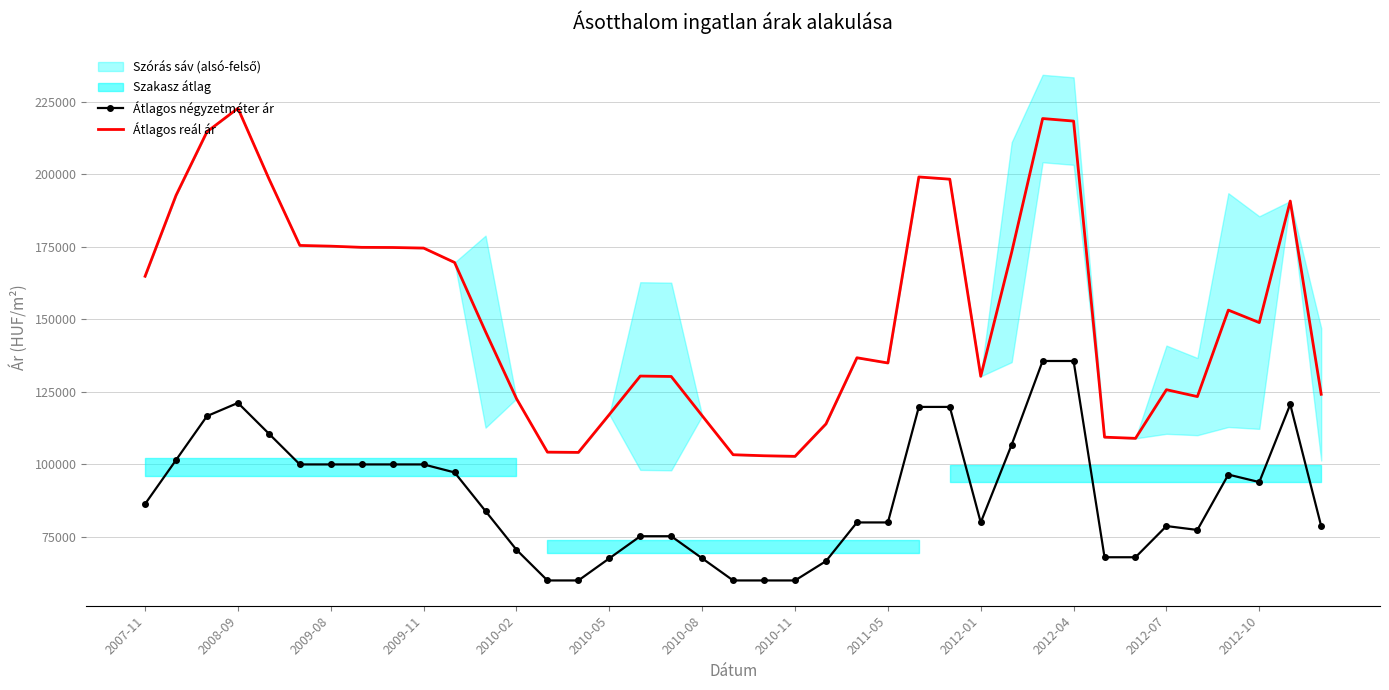

What is the highest value of the Átlagos négyzetméter ár series?

135661